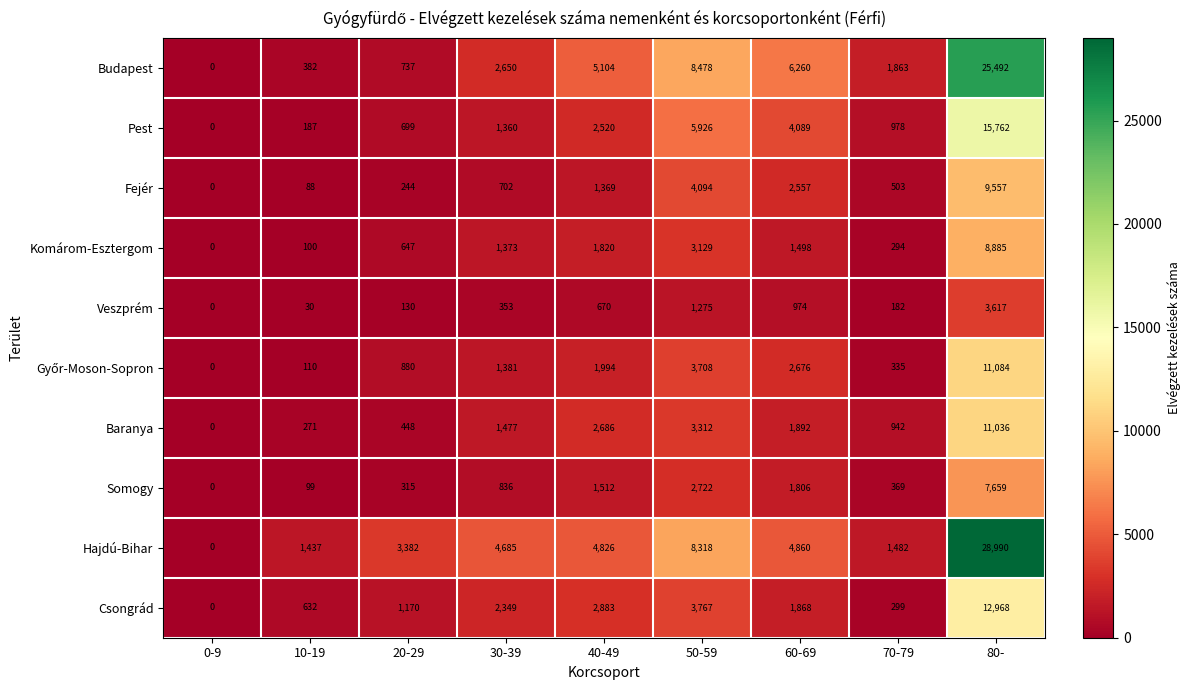

Which category has the lowest value in the Budapest series?

0-9